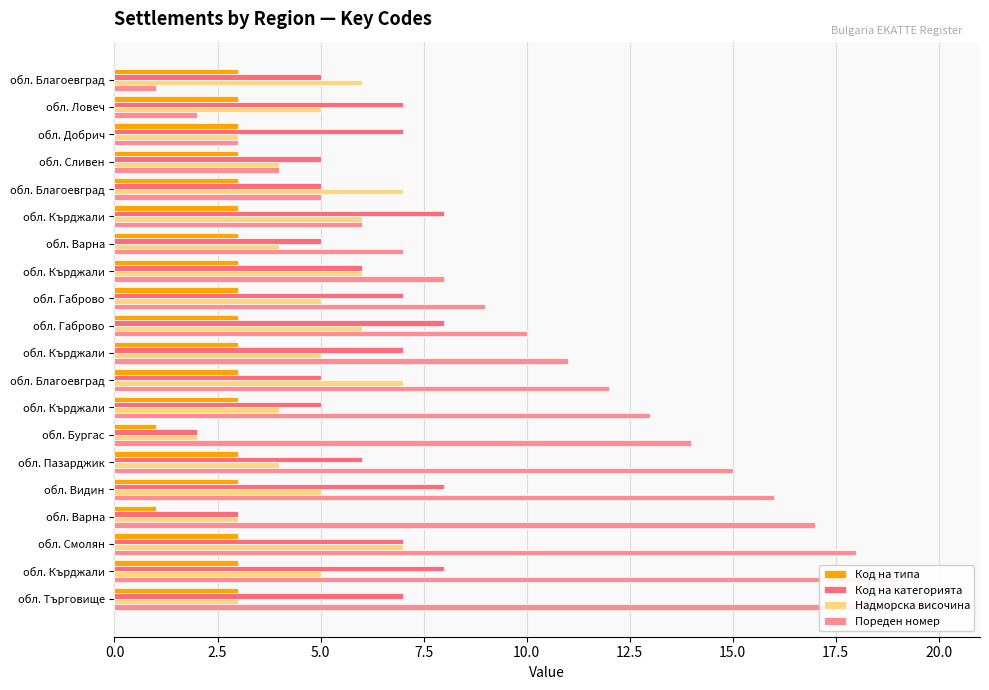

How many bars are there in each group?

4